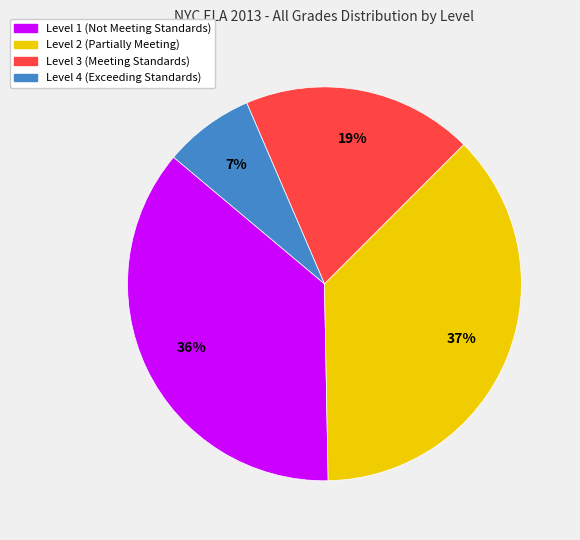

True or false: Level 4 accounts for 21% of the total.

False